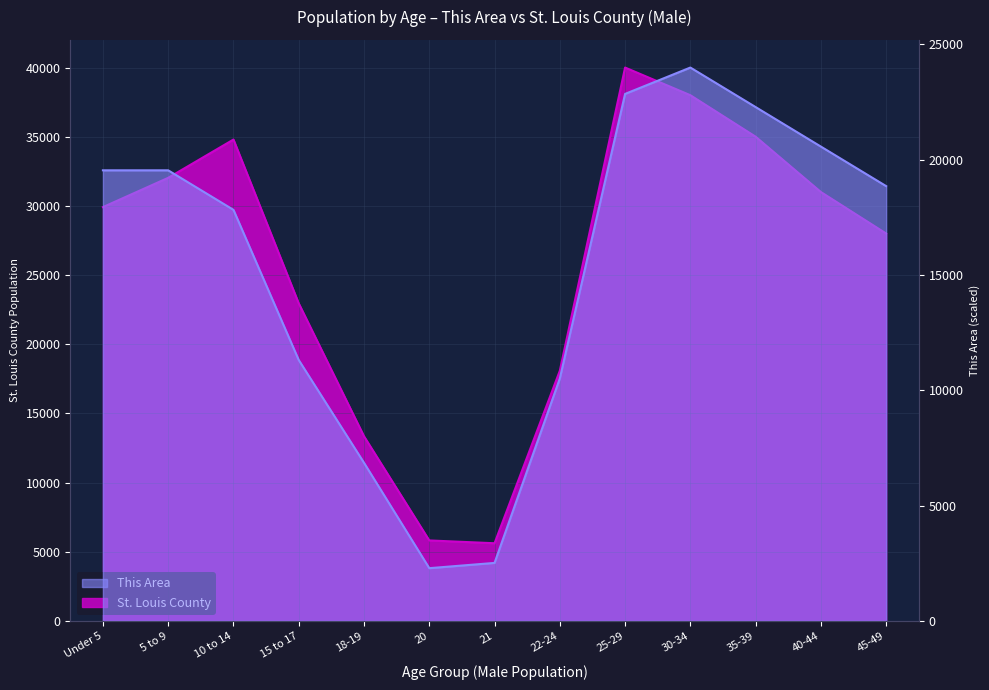

What is the label of the 13th point from the left?

45-49